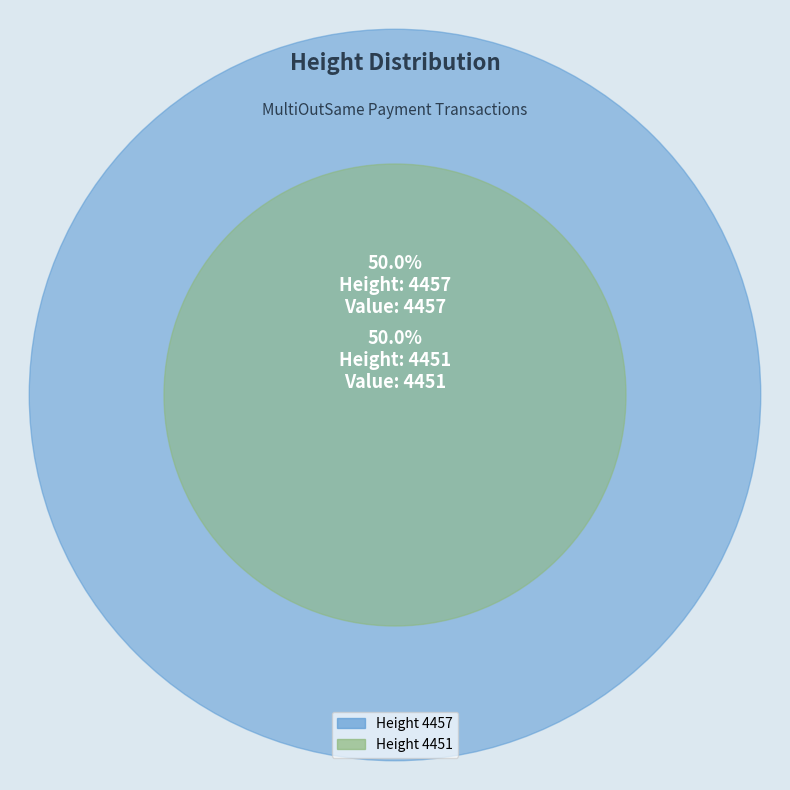

Combined, what portion of the pie is 4457 and 4451?

100.0%